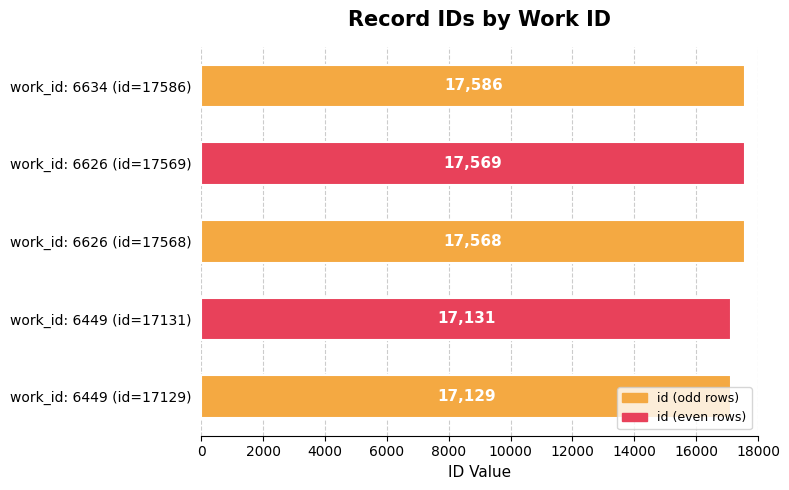

What is the smallest value displayed?

17129